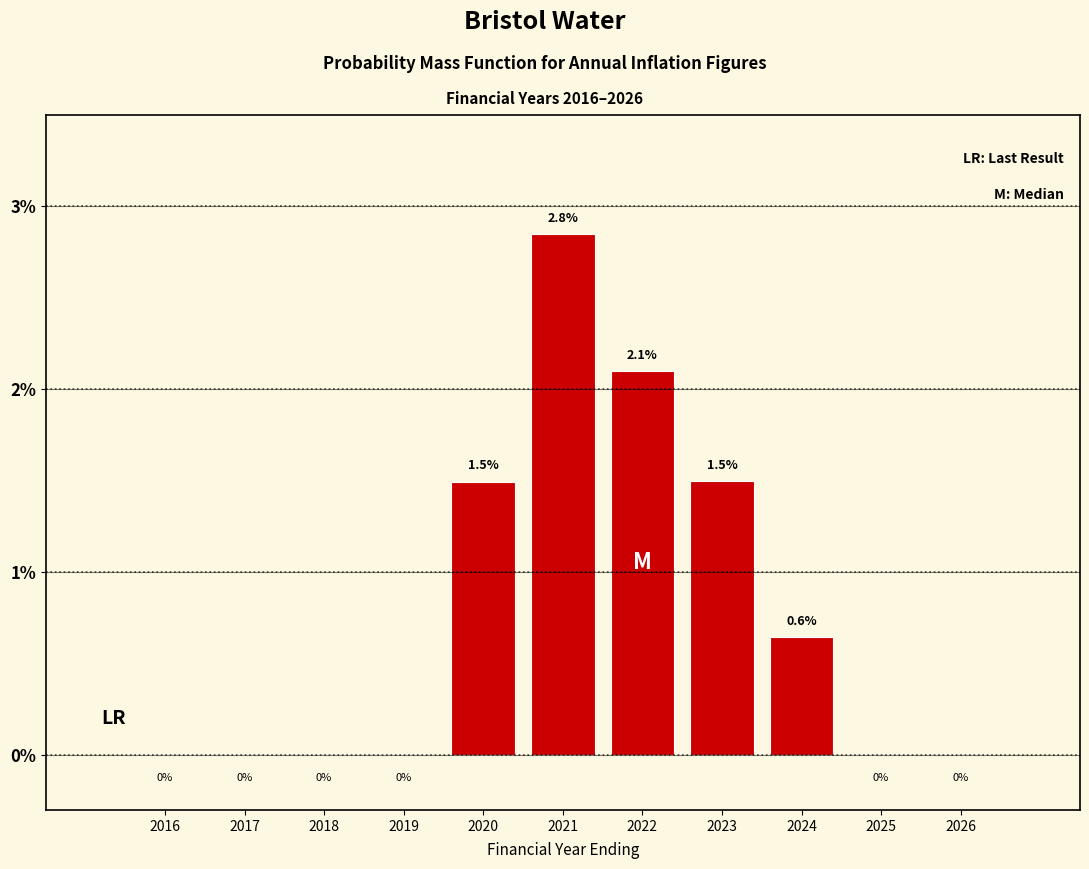

Reading left to right, transcribe all the data shown in this chart.

2016=0.0	2017=0.0	2018=0.0	2019=0.0	2020=1.5	2021=2.8	2022=2.1	2023=1.5	2024=0.6	2025=0.0	2026=0.0